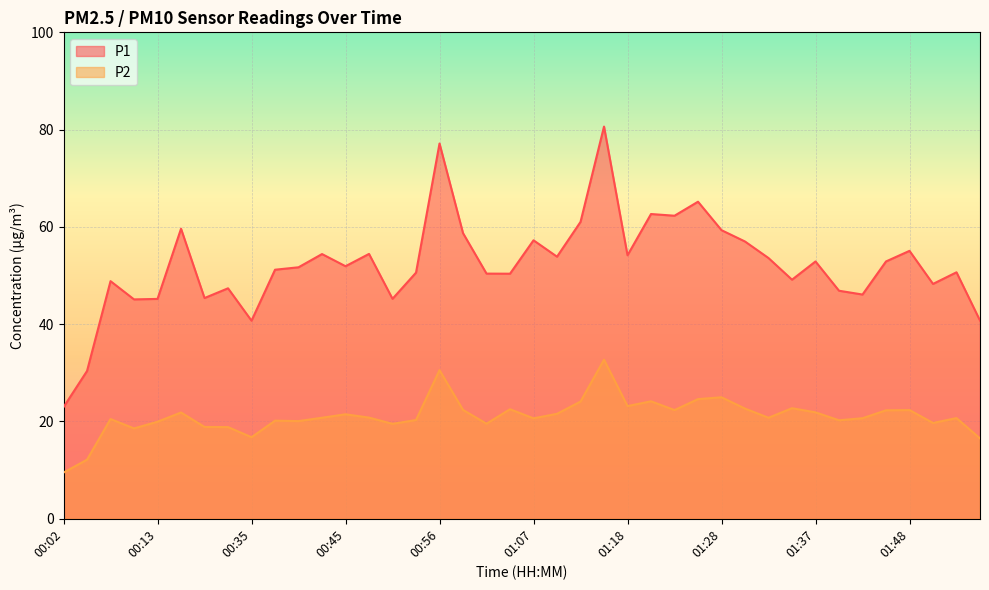

Which series has the largest total across all categories?

P1